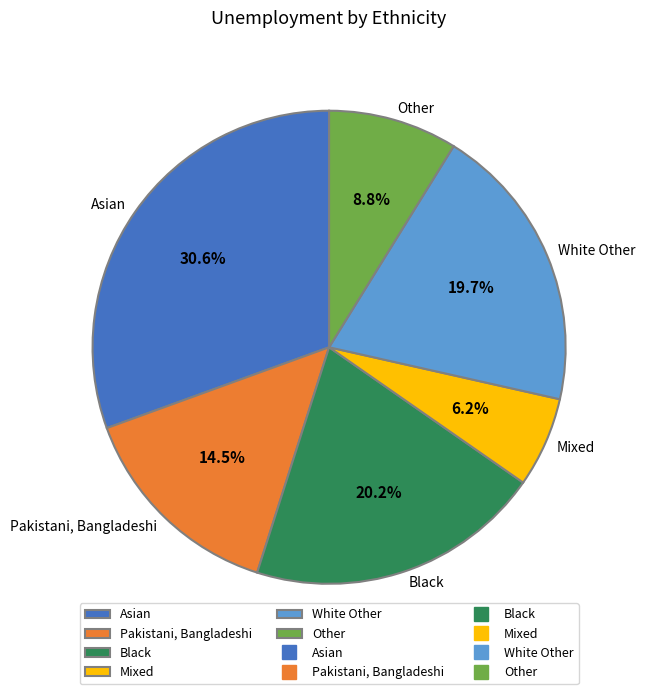

What percentage is NOT represented by Other?

91.2%